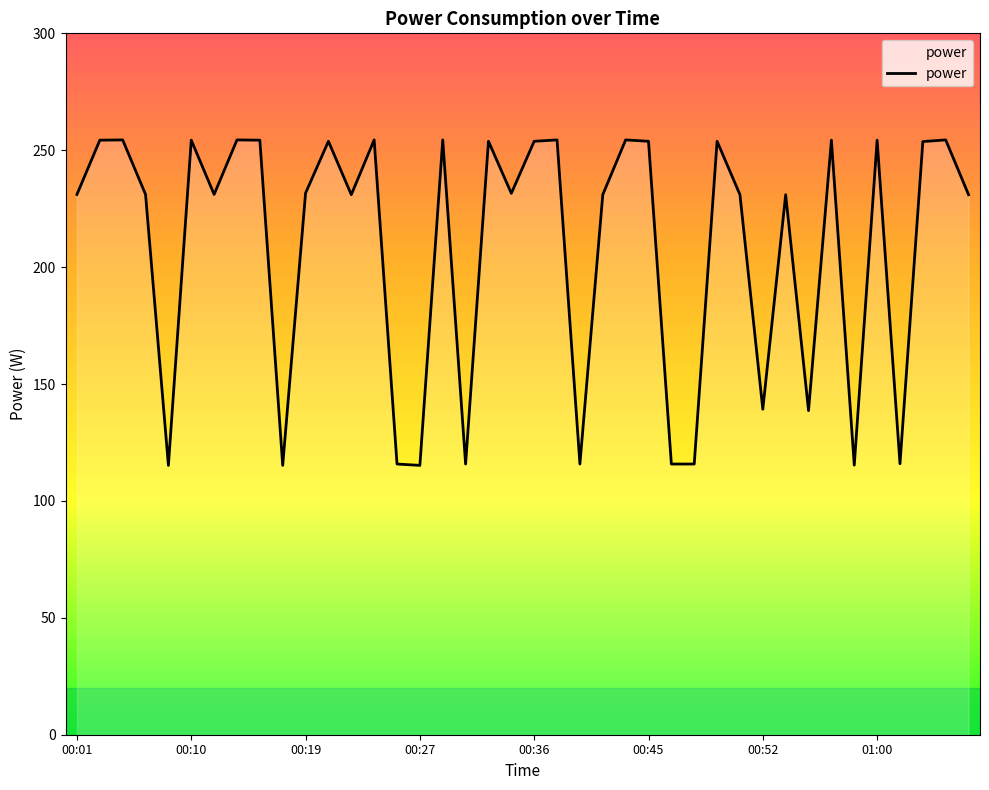

What is the greatest value displayed?

254.4